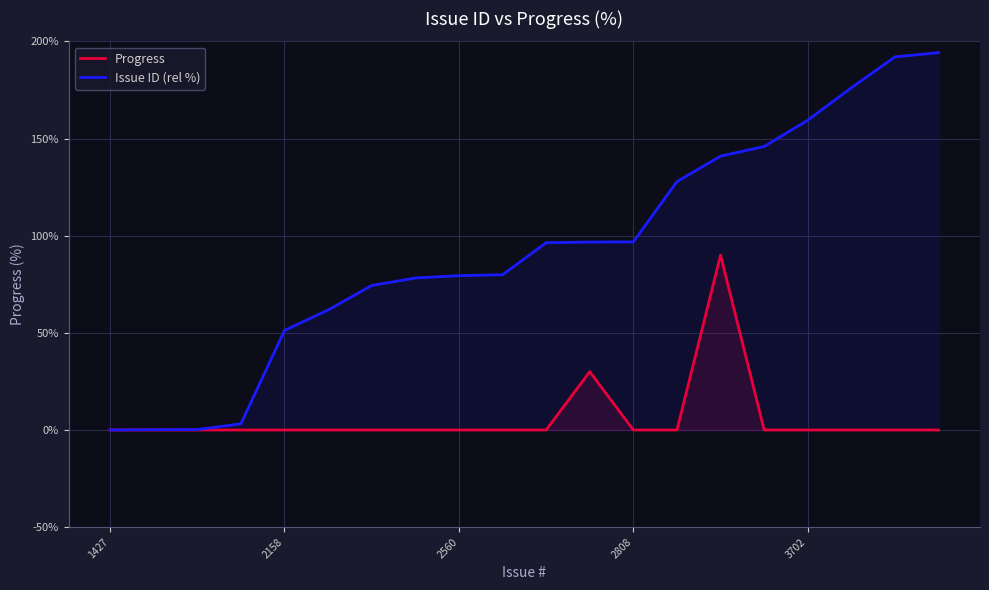

Rank the series by their maximum value, from lowest to highest.

Progress, Issue ID (rel %)